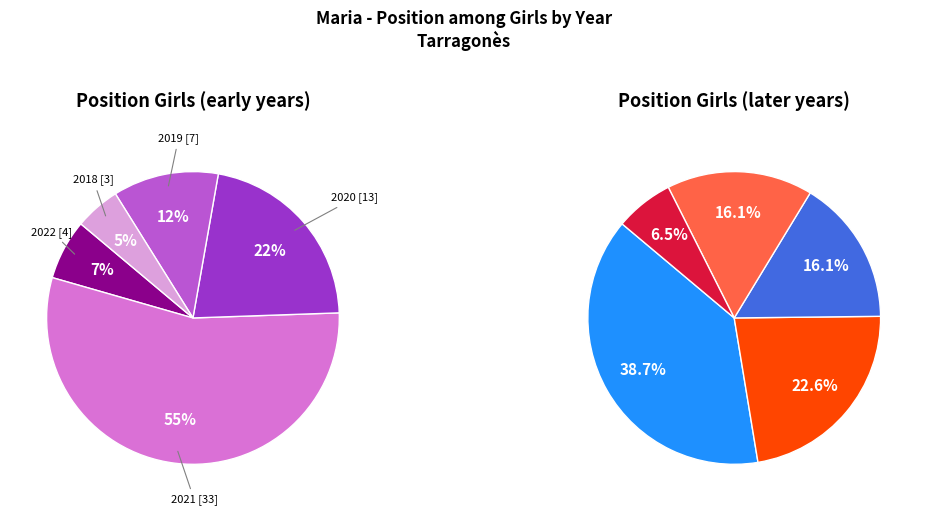

How many slices are in this pie chart?

10